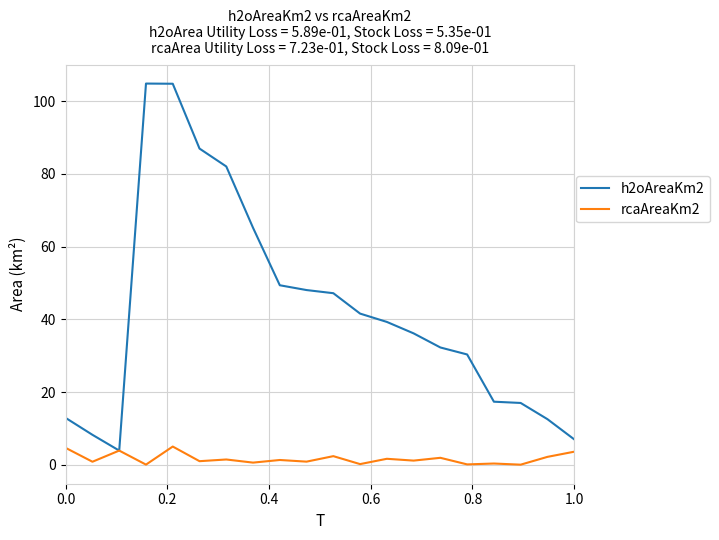

Which series has the largest total across all categories?

h2oAreaKm2